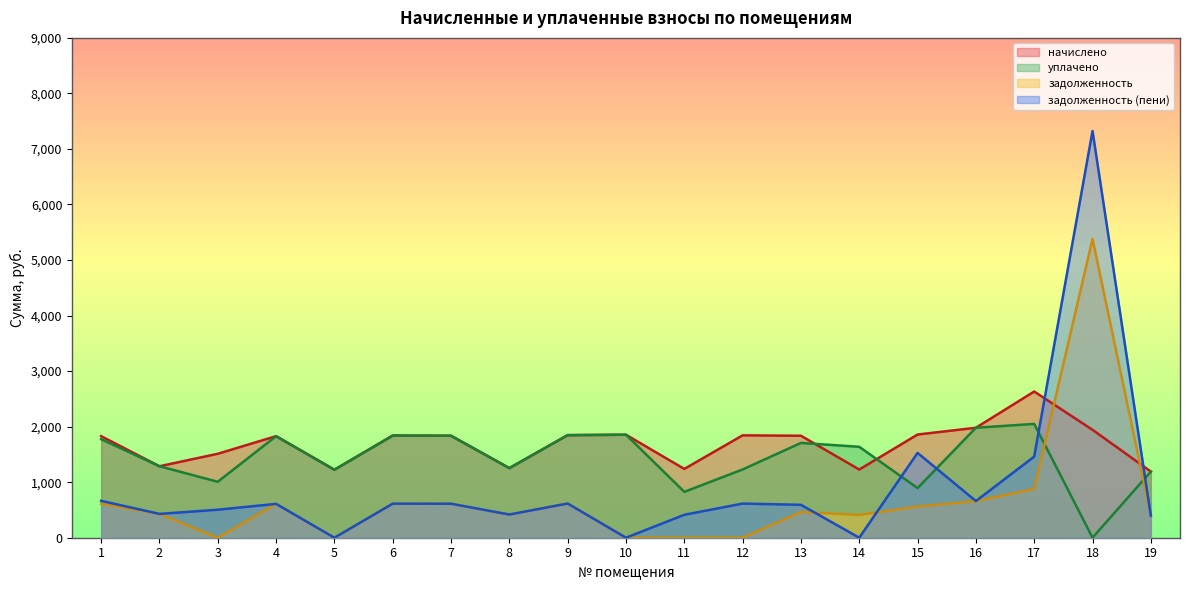

How many intersections are there between уплачено and задолженность (пени)?

4